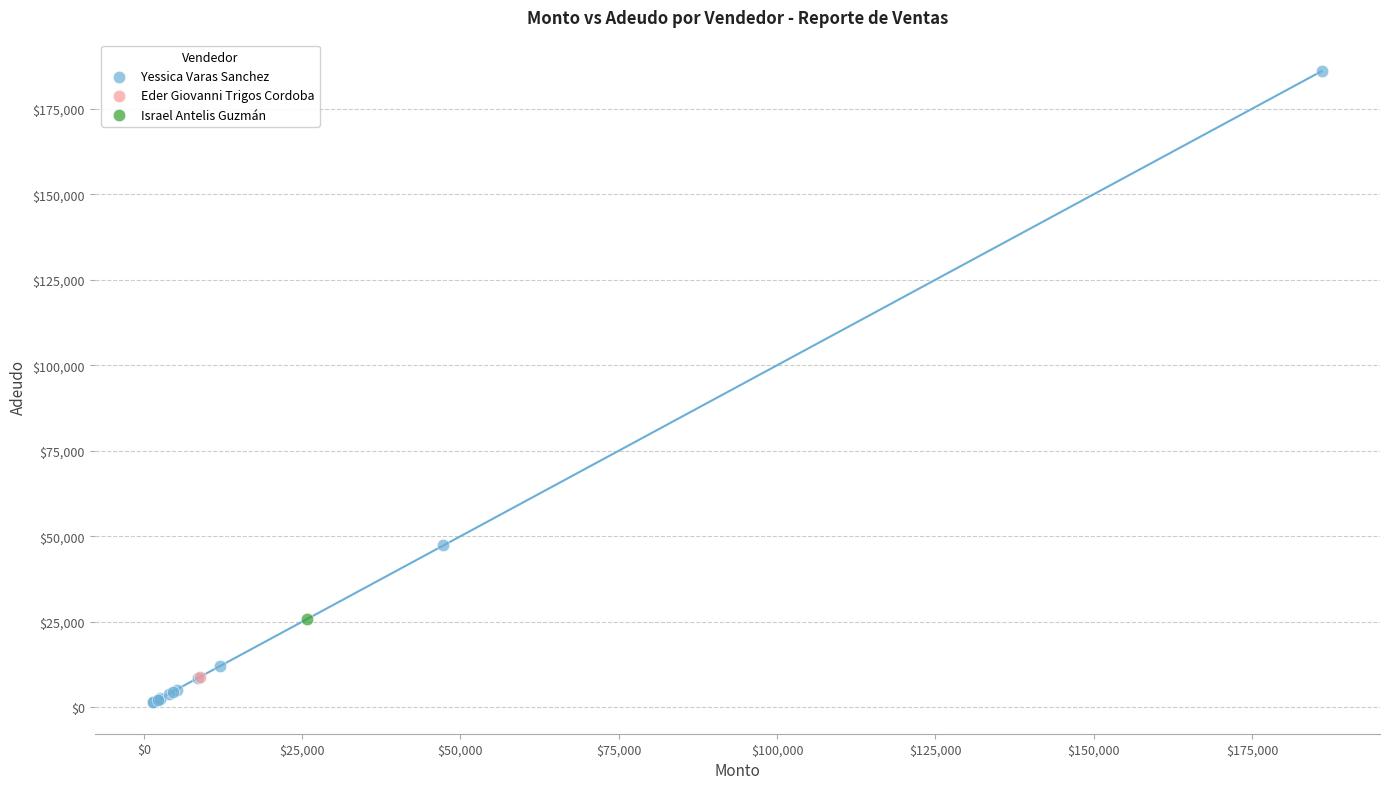

What are all the series names shown in the legend?

Yessica Varas Sanchez, Eder Giovanni Trigos Cordoba, Israel Antelis Guzmán